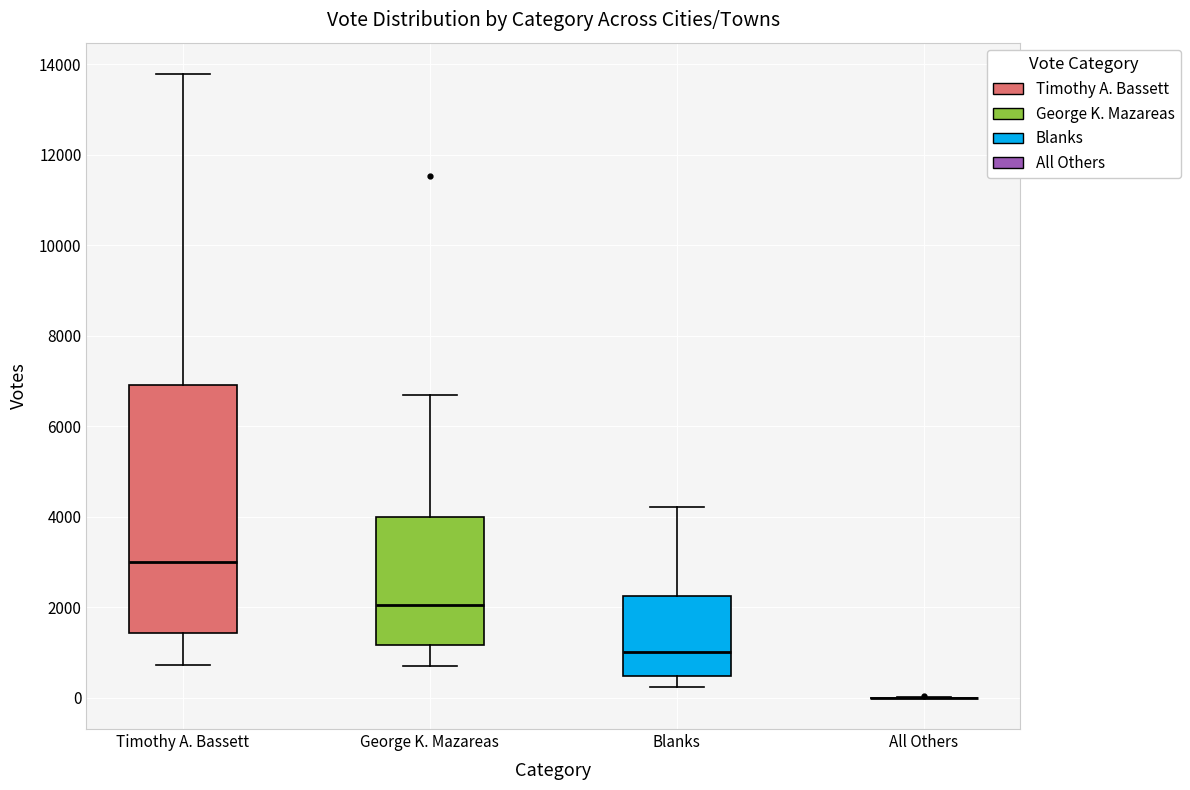

Where does the lower whisker of the box for Timothy A. Bassett end on the y-axis? The values are not printed on the chart, so give them approximately, as read against the axis.

800